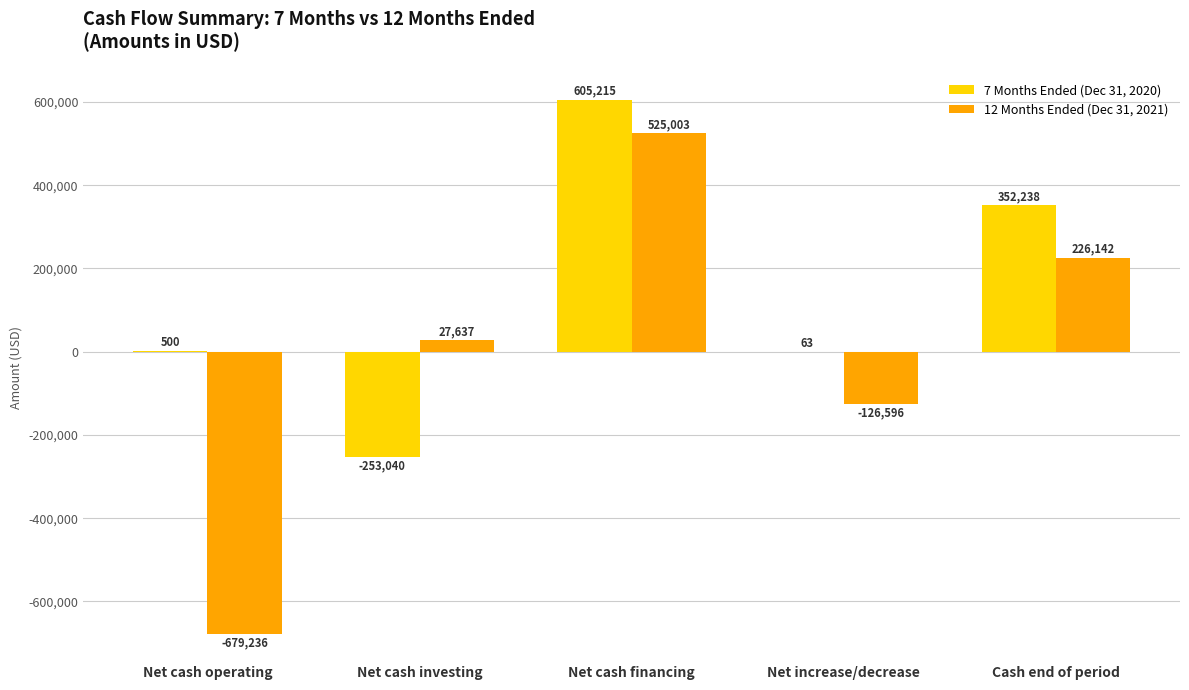

At which category does the chart reach its peak across all series?

Net cash financing